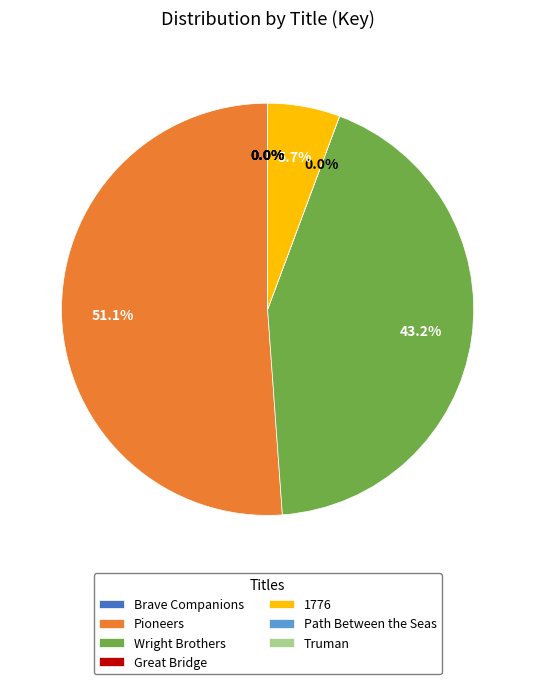

Which category has the biggest portion of the pie?

Pioneers